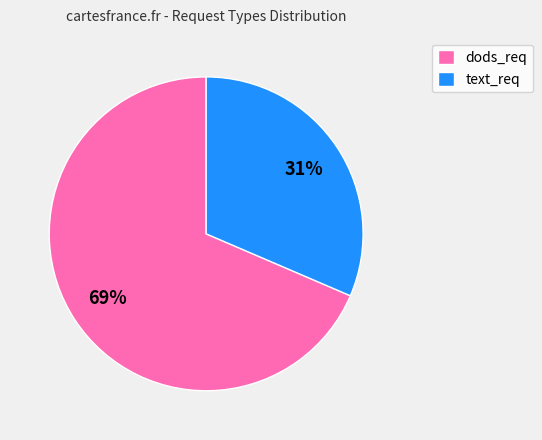

Is there any slice that represents more than half of the pie?

Yes